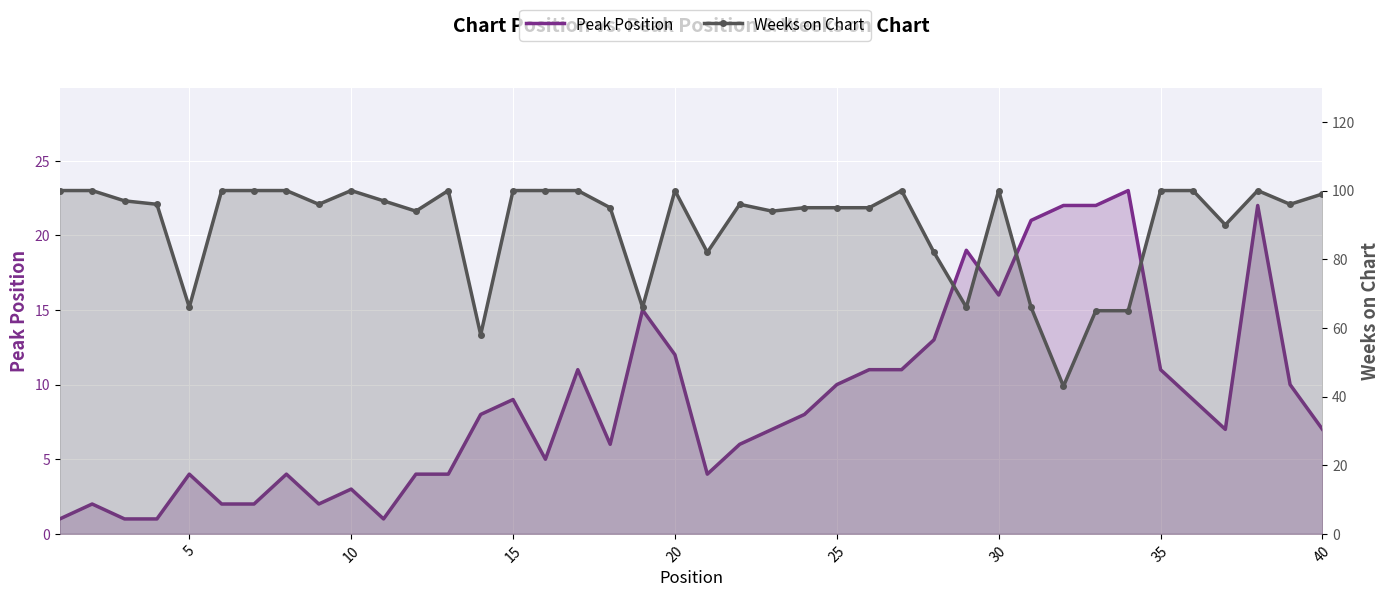

In Peak Position, how many points are lower than both neighbors (excluding endpoints)?

7